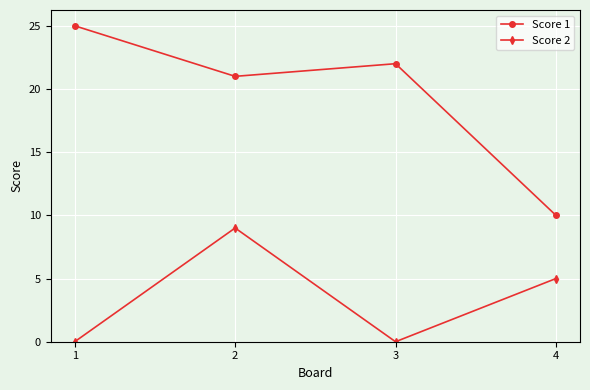

Where is the first local maximum for Score 1?

3